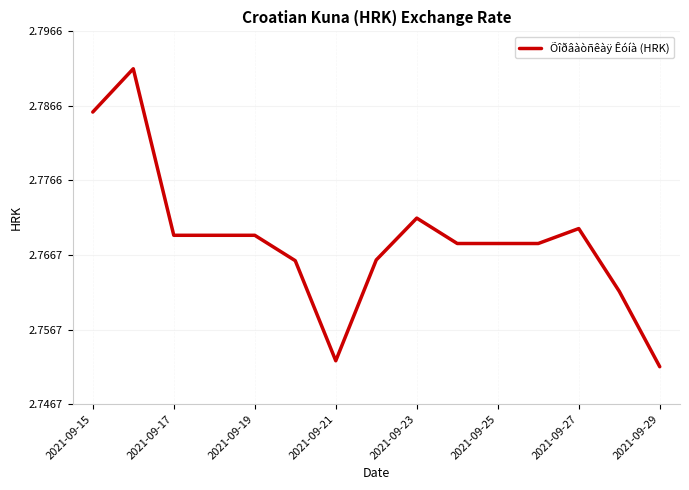

Between 2021-09-25 and 2021-09-21, which is larger?

2021-09-25